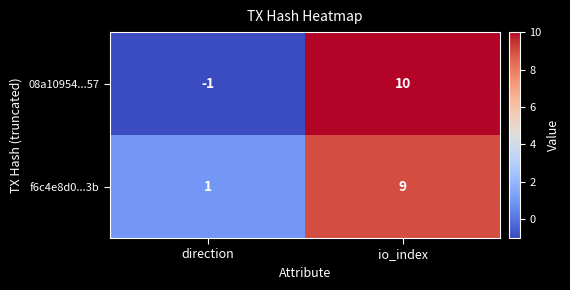

At direction, list the series in order from smallest to largest.

08a10954...57, f6c4e8d0...3b